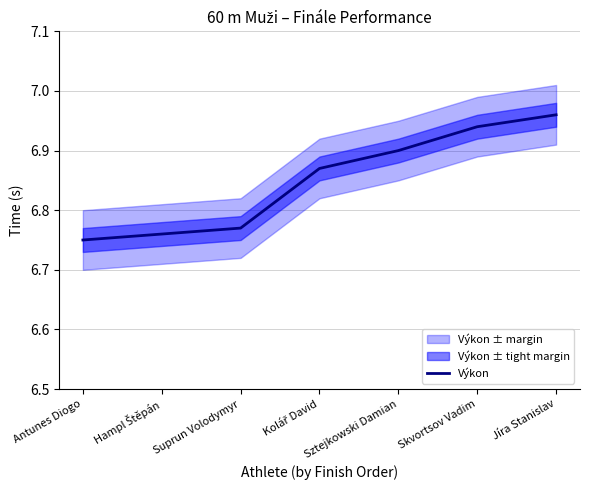

True or false: Výkon has a value of 3.7 at Skvortsov Vadim.

False